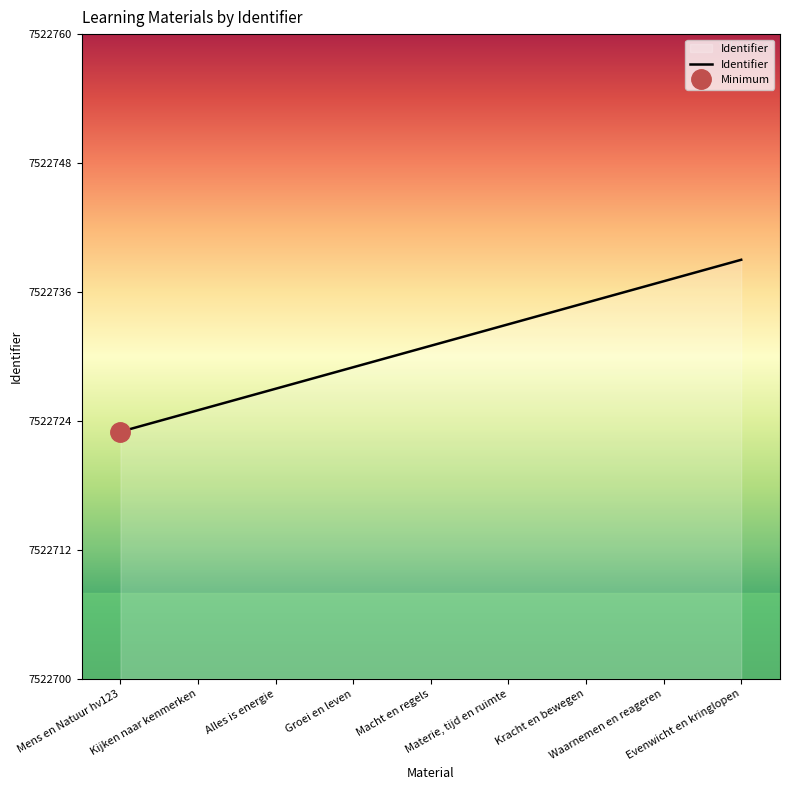

Reading left to right, what are all the values shown in this chart?

7522723	7522725	7522727	7522729	7522731	7522733	7522735	7522737	7522739